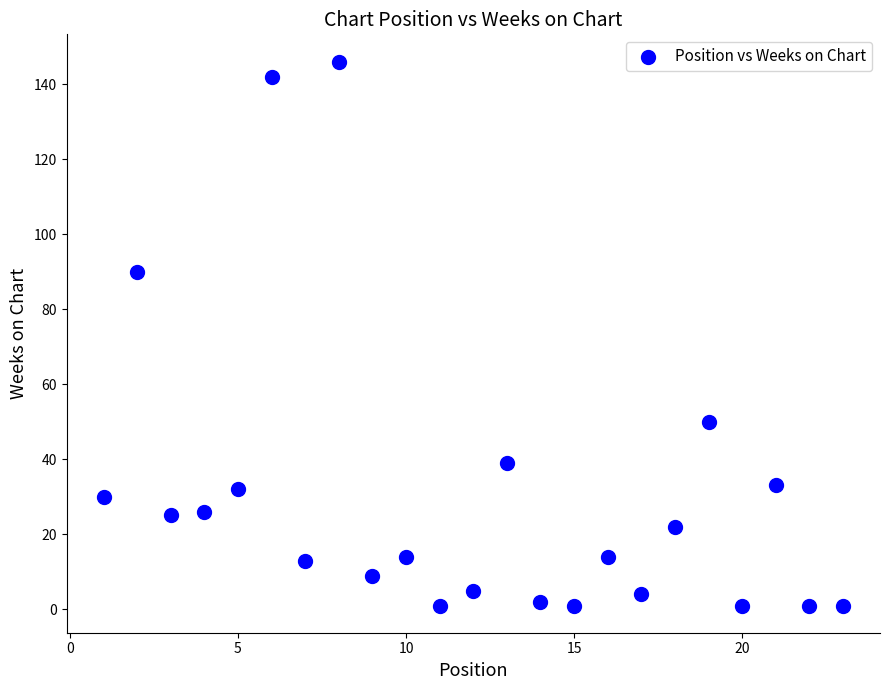

What is the range of Y values (max minus min)?

145